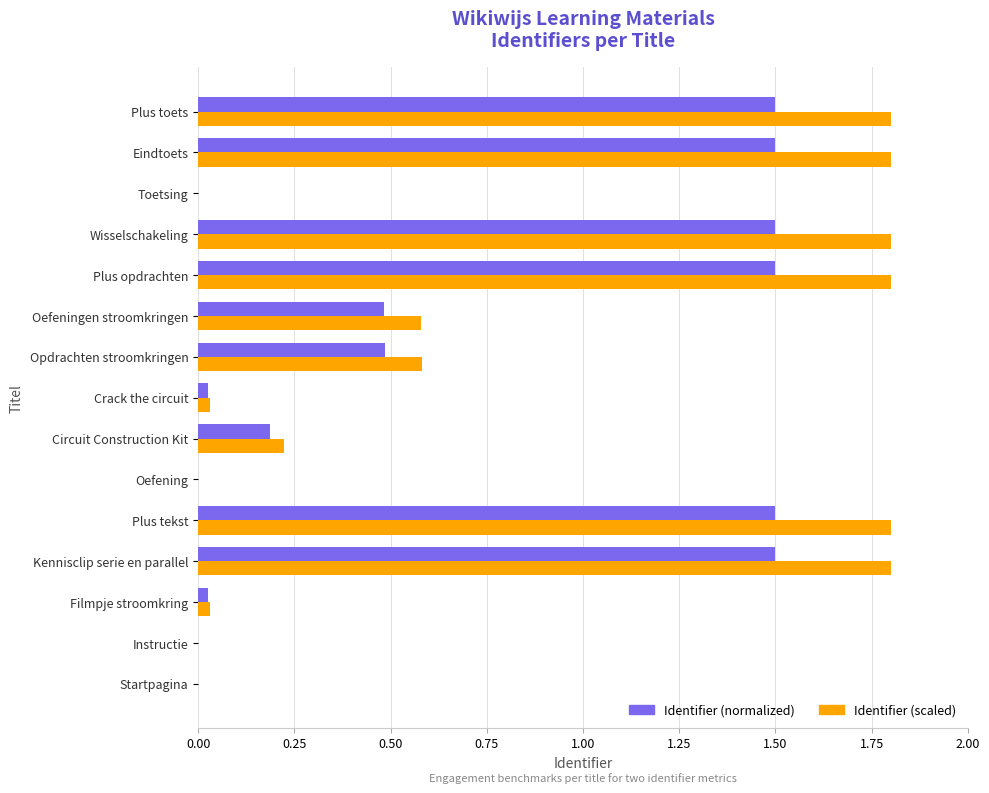

Count the number of categories in the chart.

15